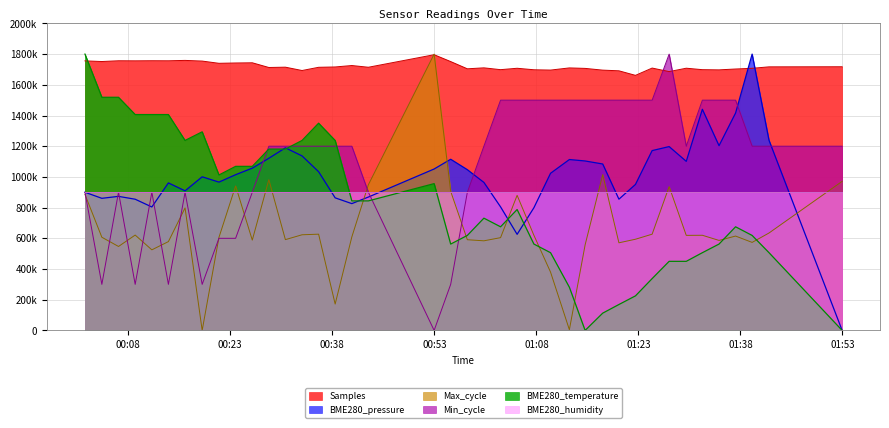

Where do Min_cycle and Max_cycle first cross each other?

2022/01/16 00:01:38 and 2022/01/16 00:04:07